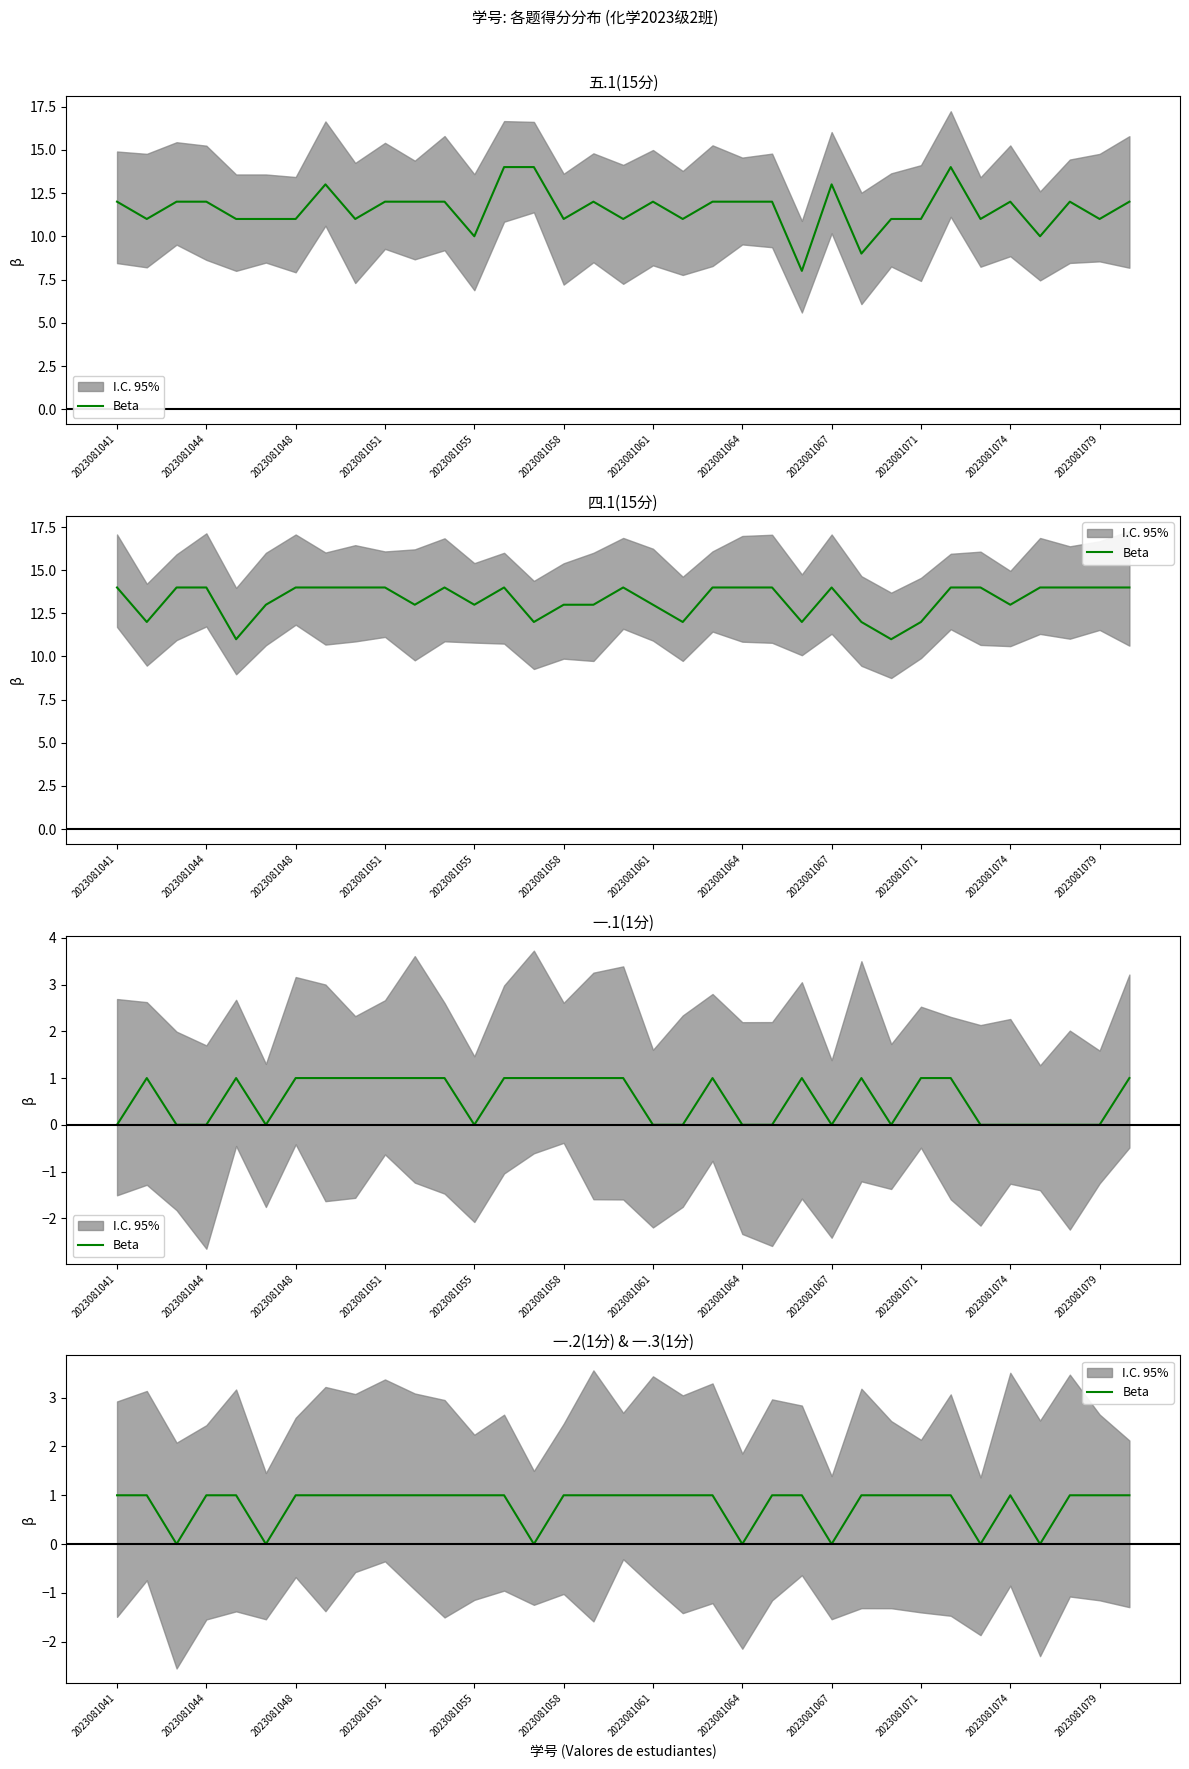

Approximately how many times larger is the value at 12 compared to 13?

1.0